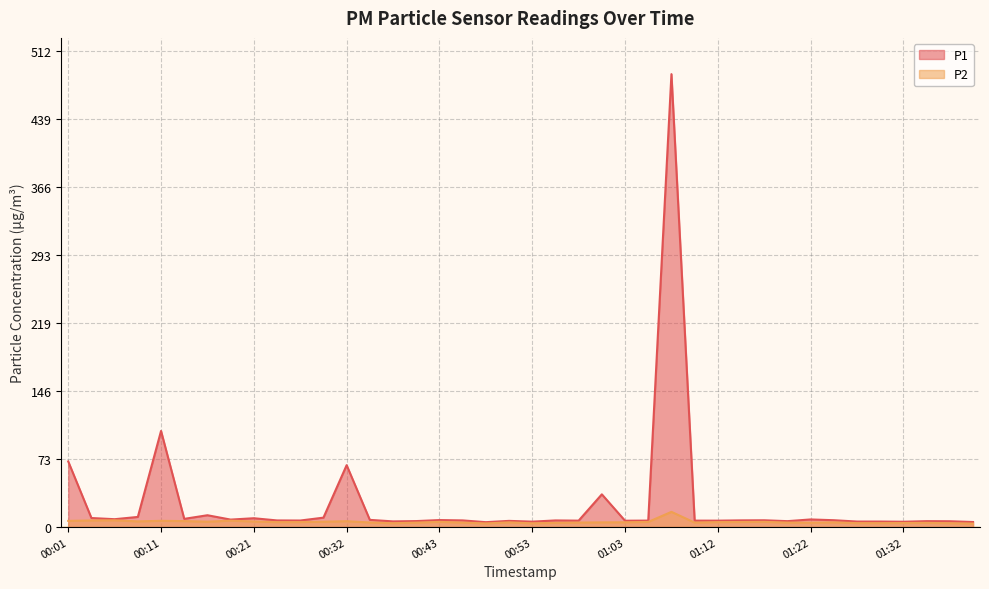

True or false: P1 and P2 cross at least once.

False